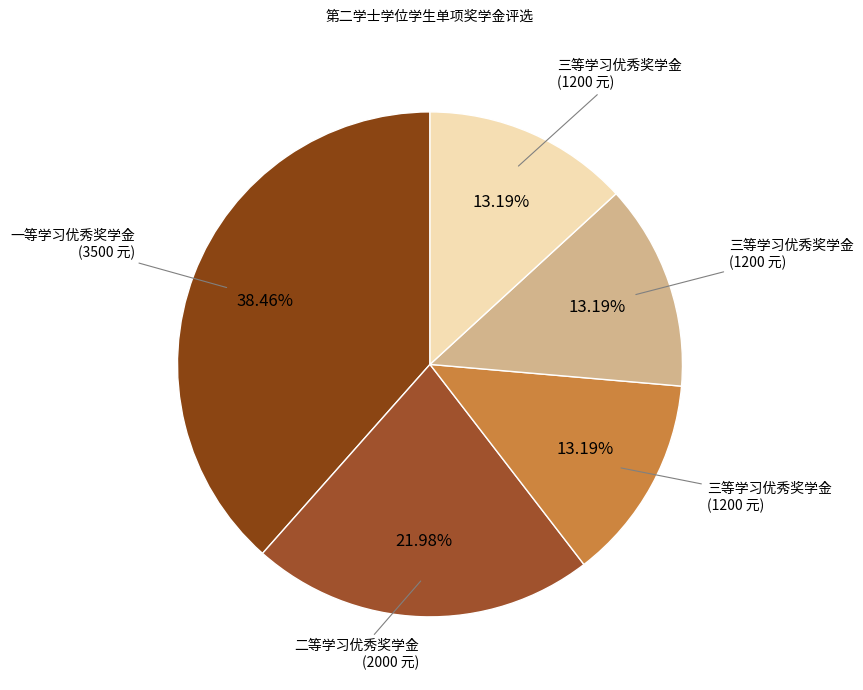

To the nearest percent, what is the difference between the largest and smallest slice percentages?

25%